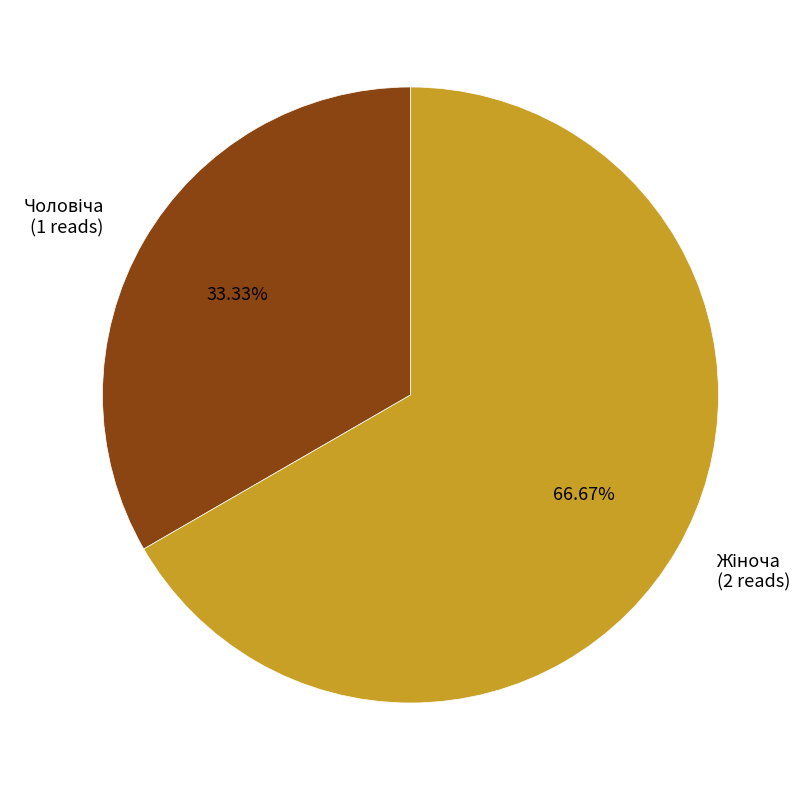

Is there any slice that represents more than half of the pie?

Yes